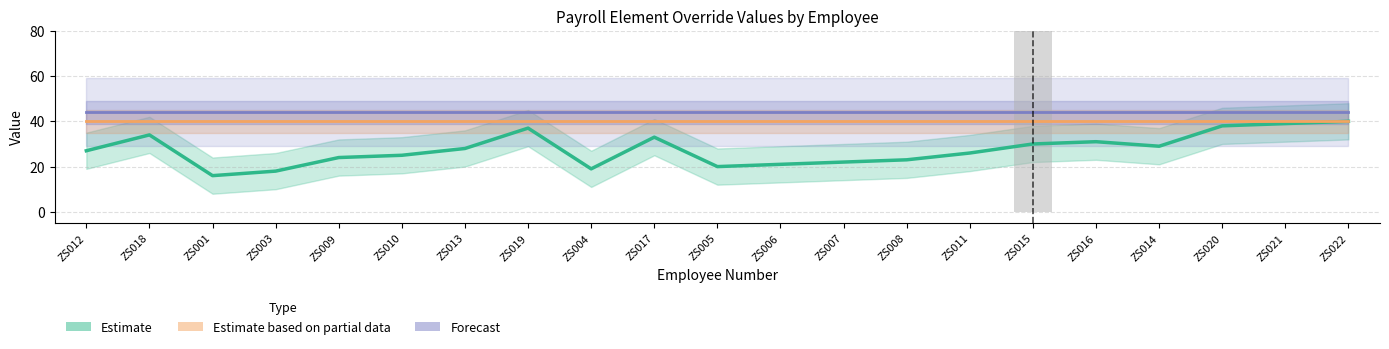

What is the label of the 15th bar from the right?

ZS013